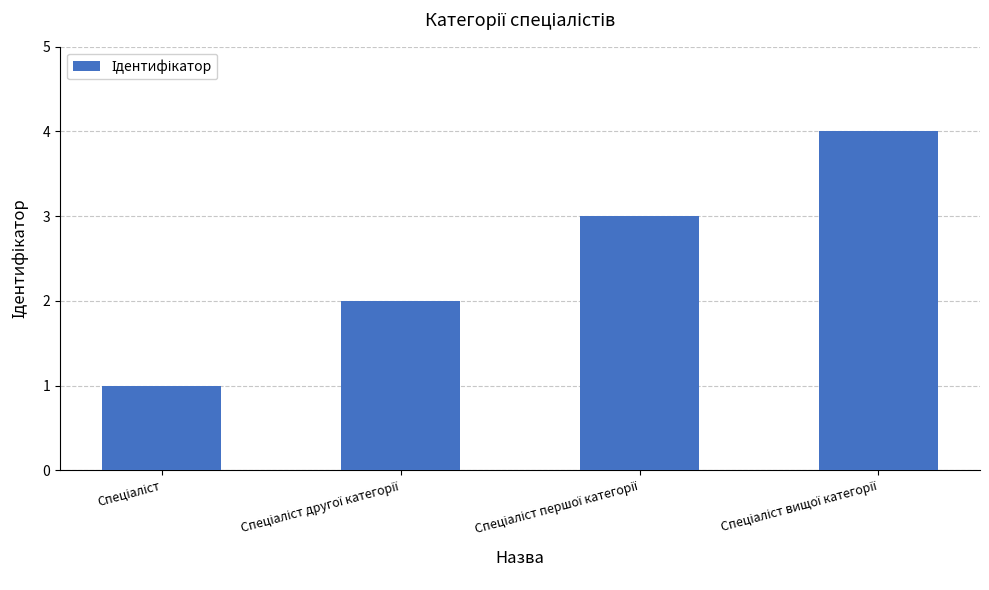

What is the difference between the maximum and minimum values?

3